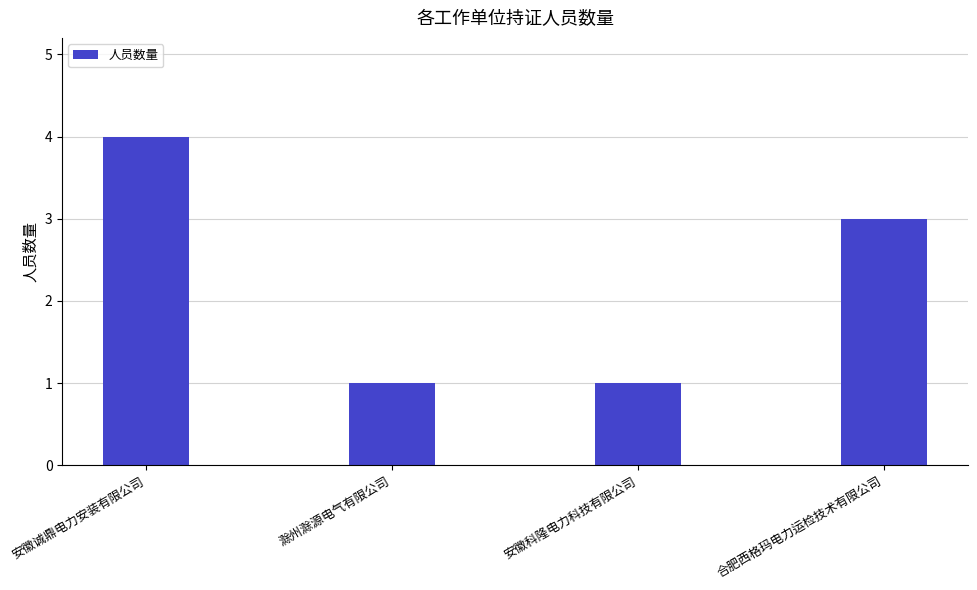

What is the label of the 1st bar from the right?

合肥西格玛电力运检技术有限公司